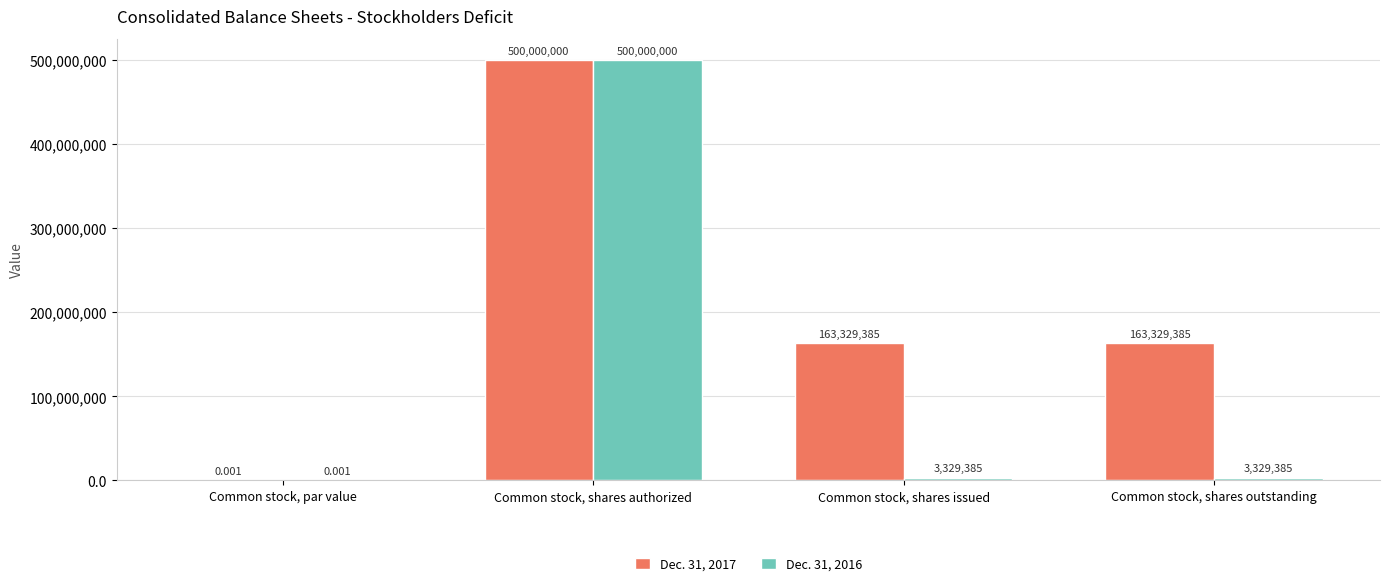

True or false: Dec. 31, 2017 has a value of 500000000.0 at Common stock, shares authorized.

True